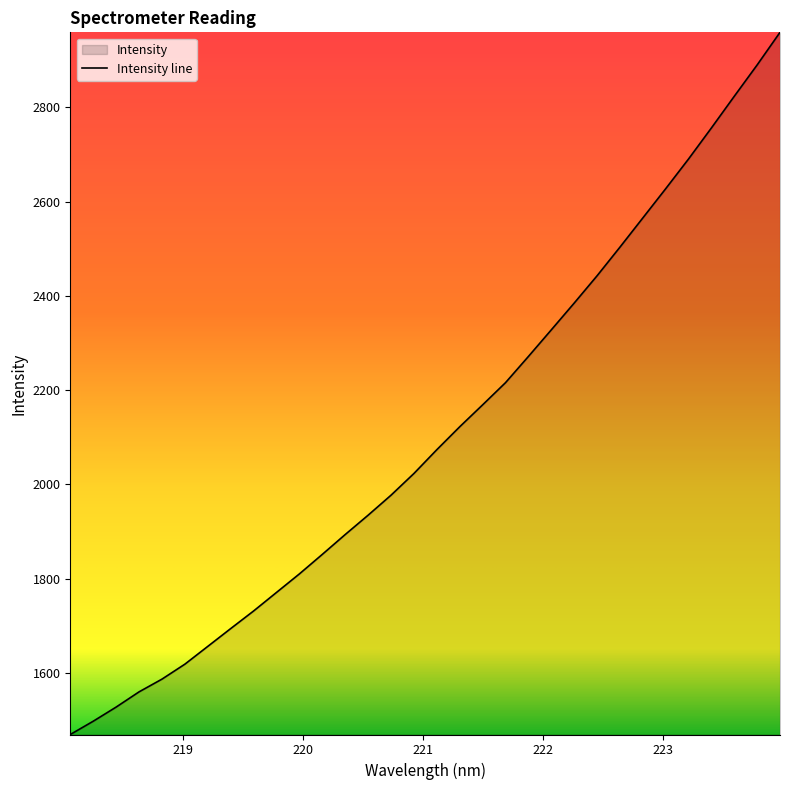

What is the difference between the maximum and minimum values?

1489.8